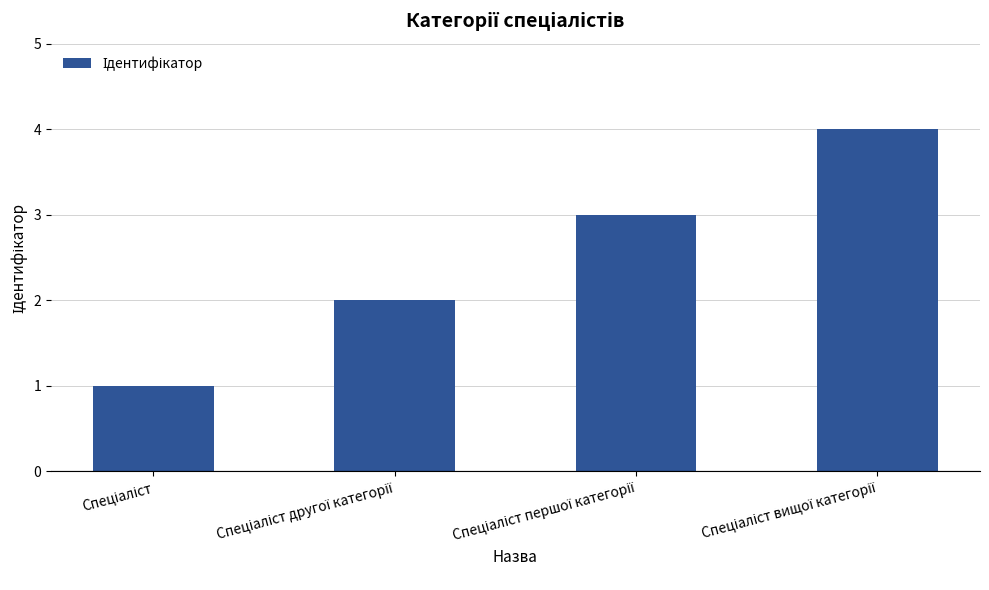

What is the maximum value shown in the chart?

4